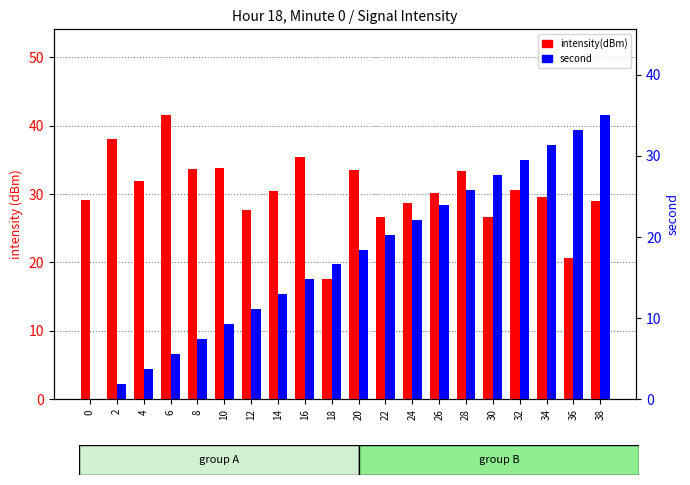

What are all the series names shown in the legend?

intensity(dBm), second